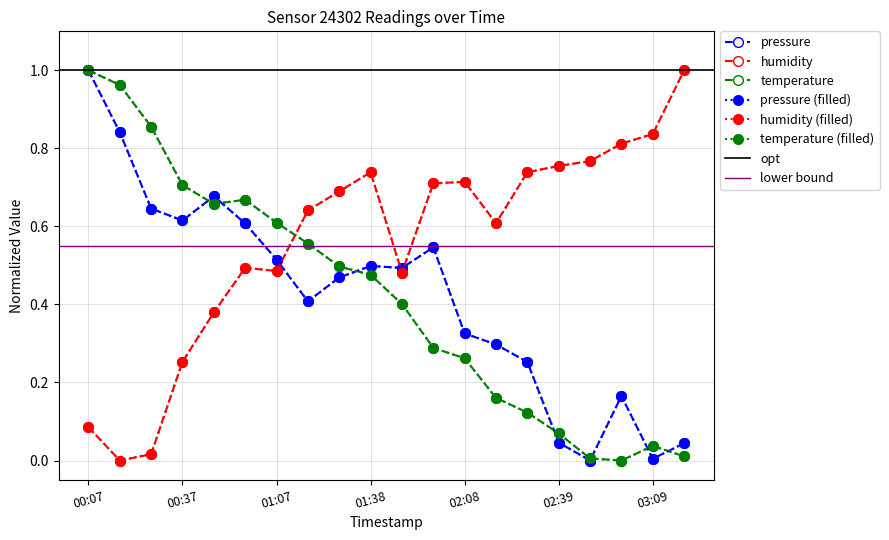

What is the highest value of the temperature series?

1.0